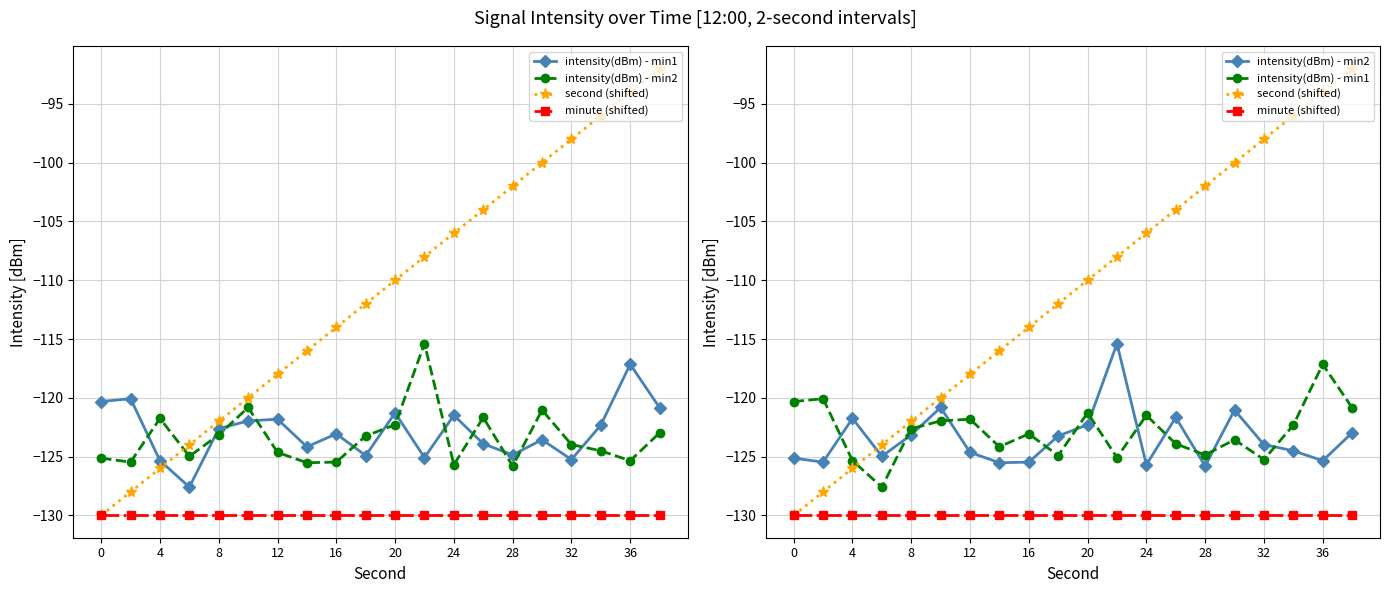

Is it true that intensity(dBm) - min1 equals -213.5 at 20?

False